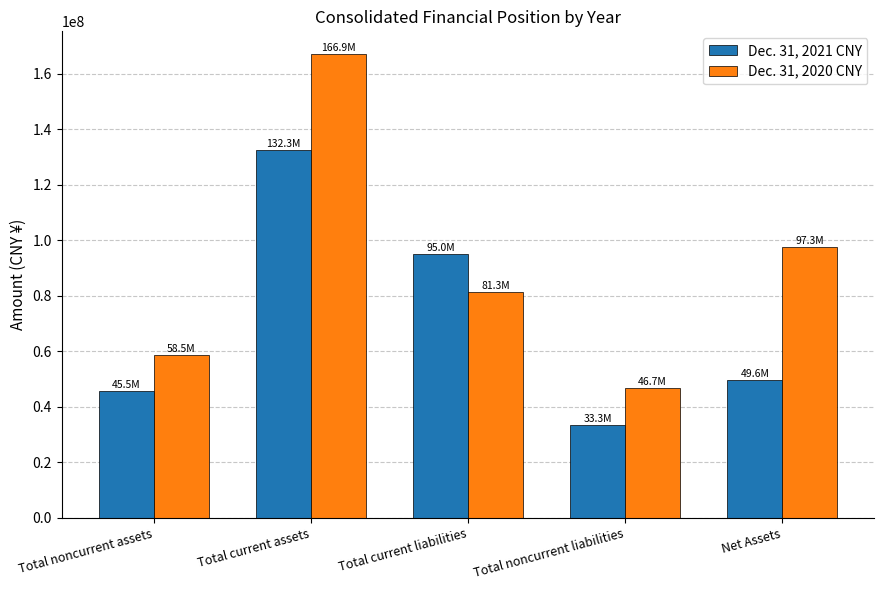

What are all the series names shown in the legend?

Dec. 31, 2021 CNY, Dec. 31, 2020 CNY